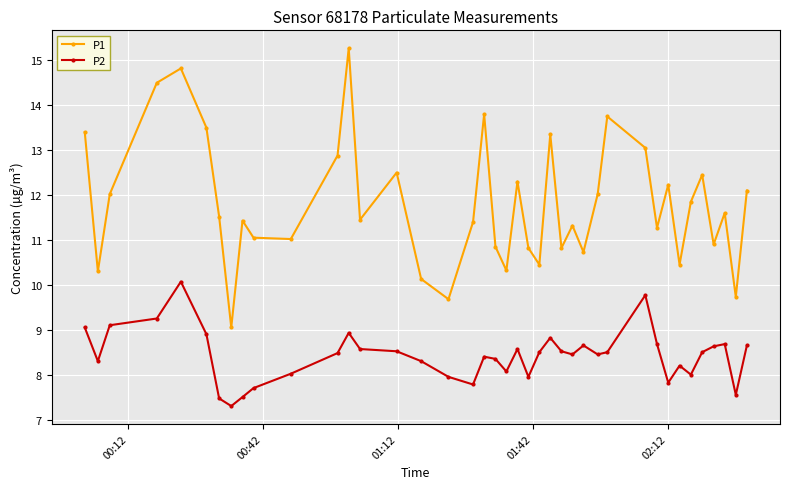

What is the minimum value for P2?

7.3